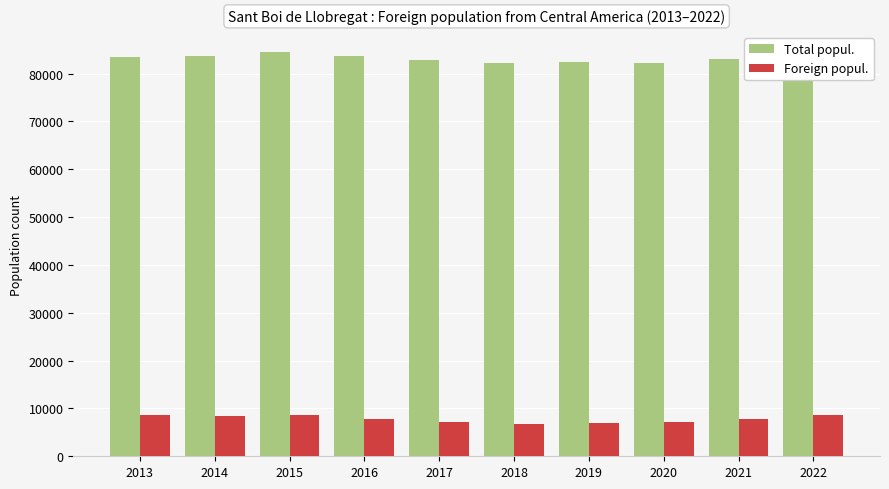

Rank the series by their average value, from lowest to highest.

Foreign popul., Total popul.